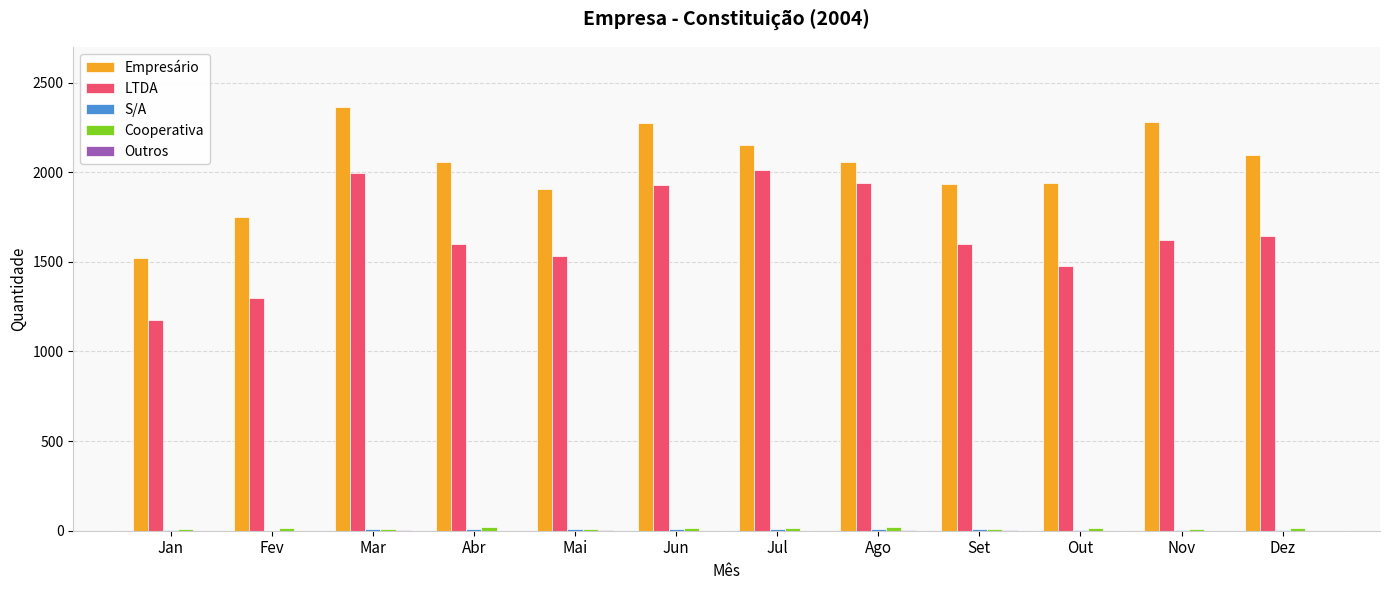

True or false: Empresário has a value of 416 at Ago.

False